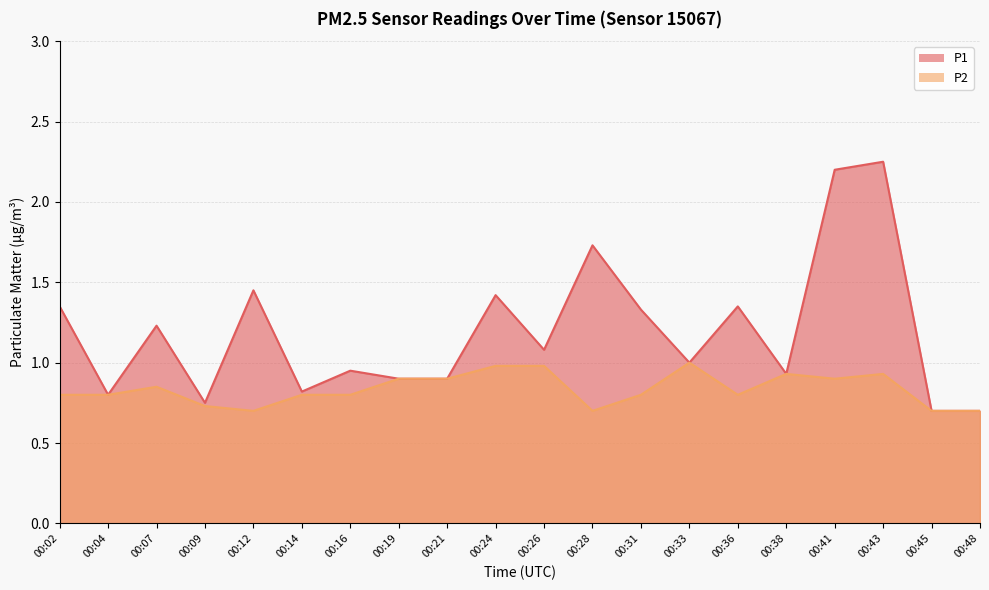

At which label is P2 closest to 0?

00:12